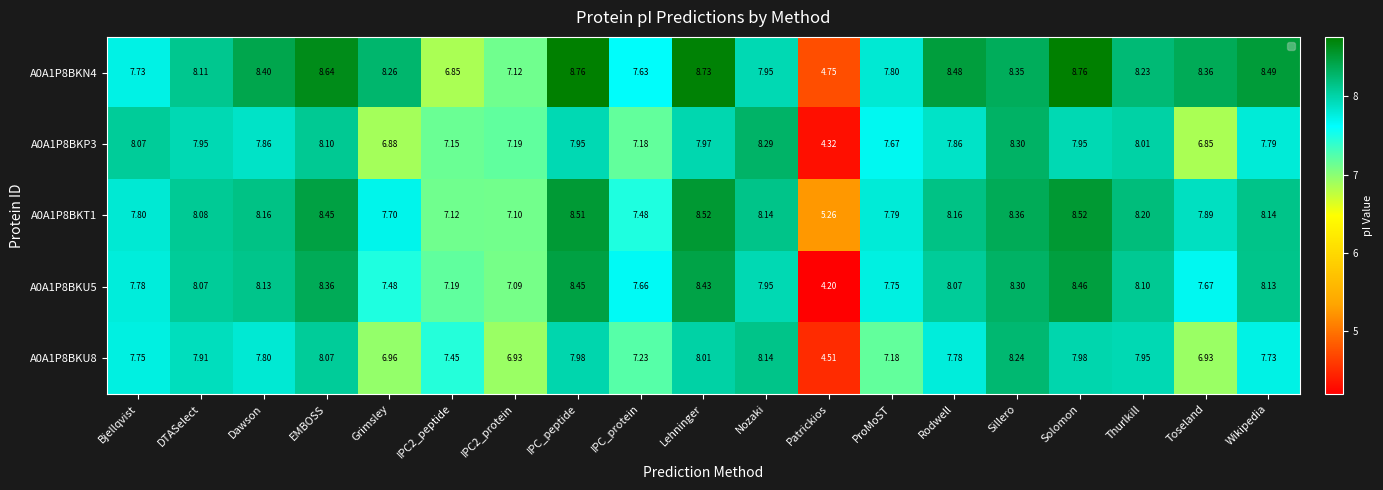

At how many categories does at least one series exceed 7?

18